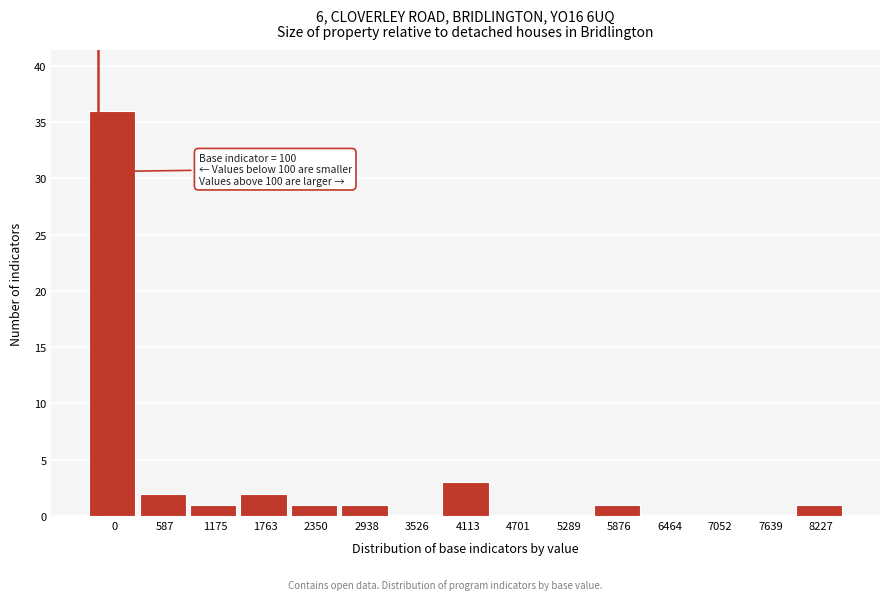

Reading right to left, transcribe all the data shown in this chart.

8227=1	7639=0	7052=0	6464=0	5876=1	5289=0	4701=0	4113=3	3526=0	2938=1	2350=1	1763=2	1175=1	587=2	0=36